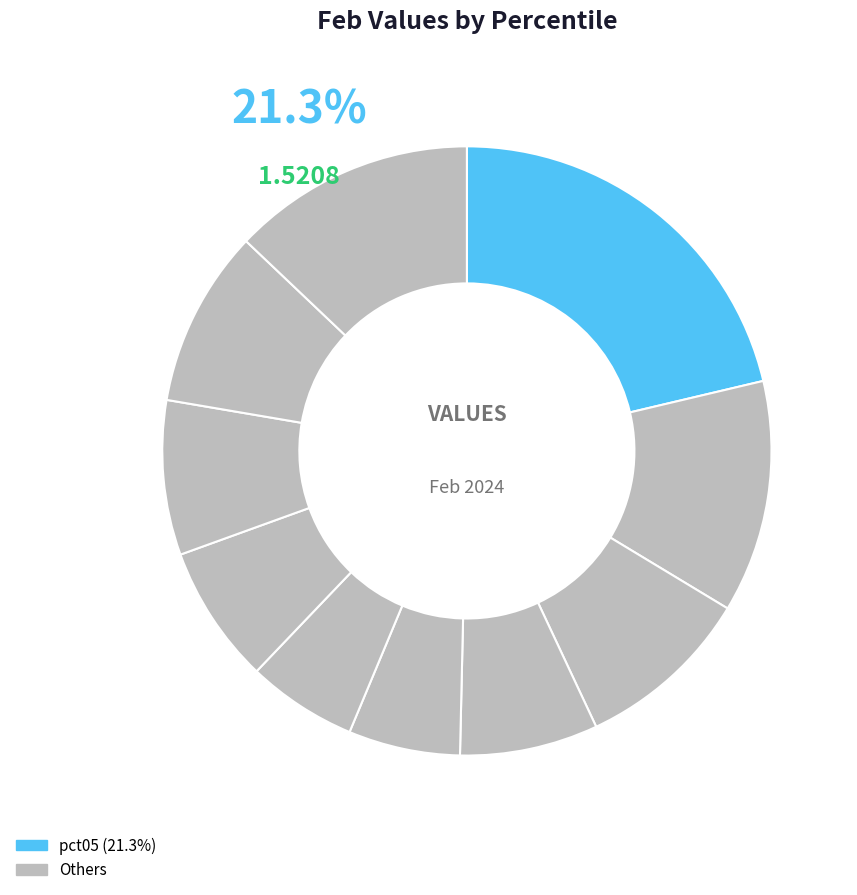

Count the number of slices in the pie.

10